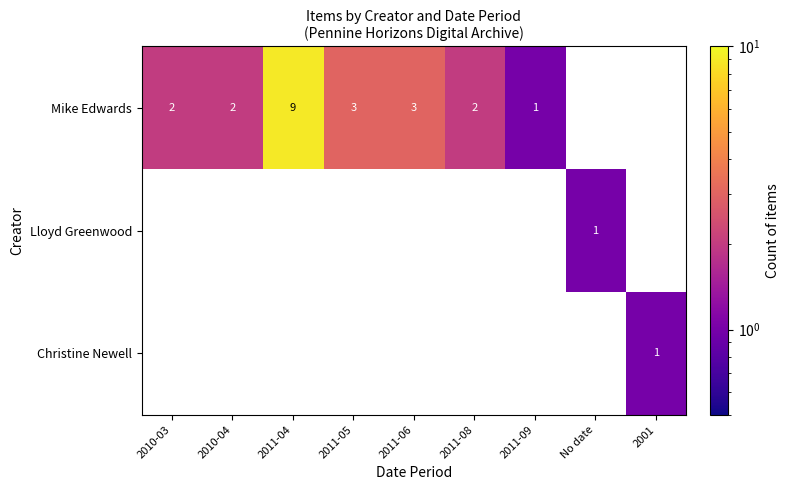

True or false: Christine Newell has a value of 1 at 2001.

True